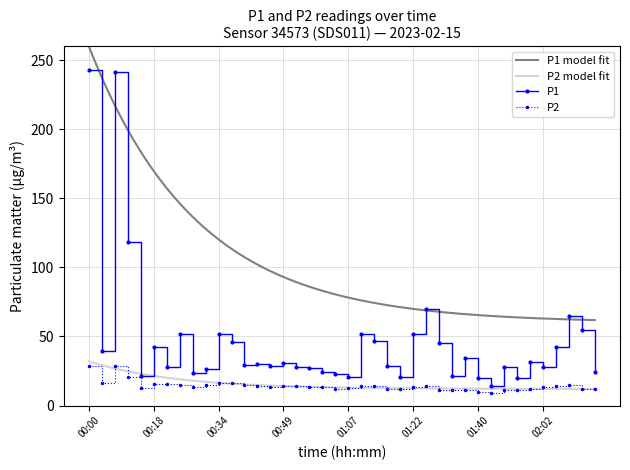

At which label is P1 closest to 128?

00:09